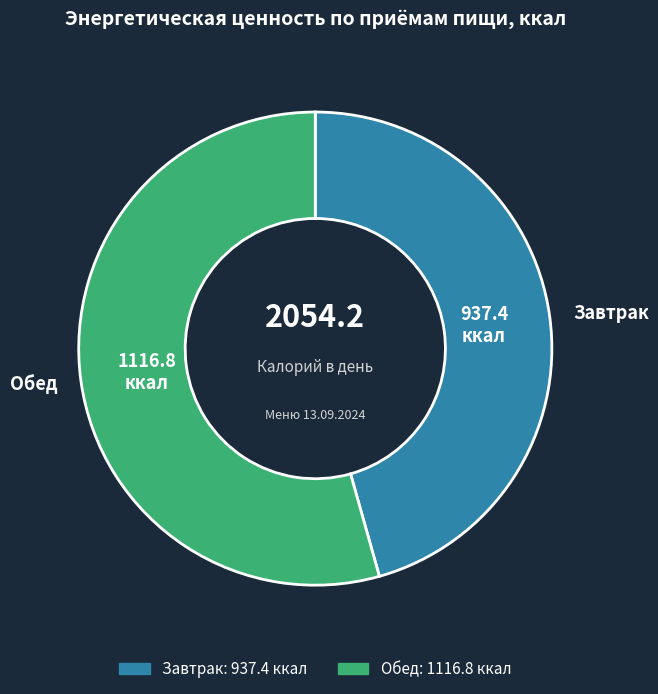

Count the number of slices in the pie.

2